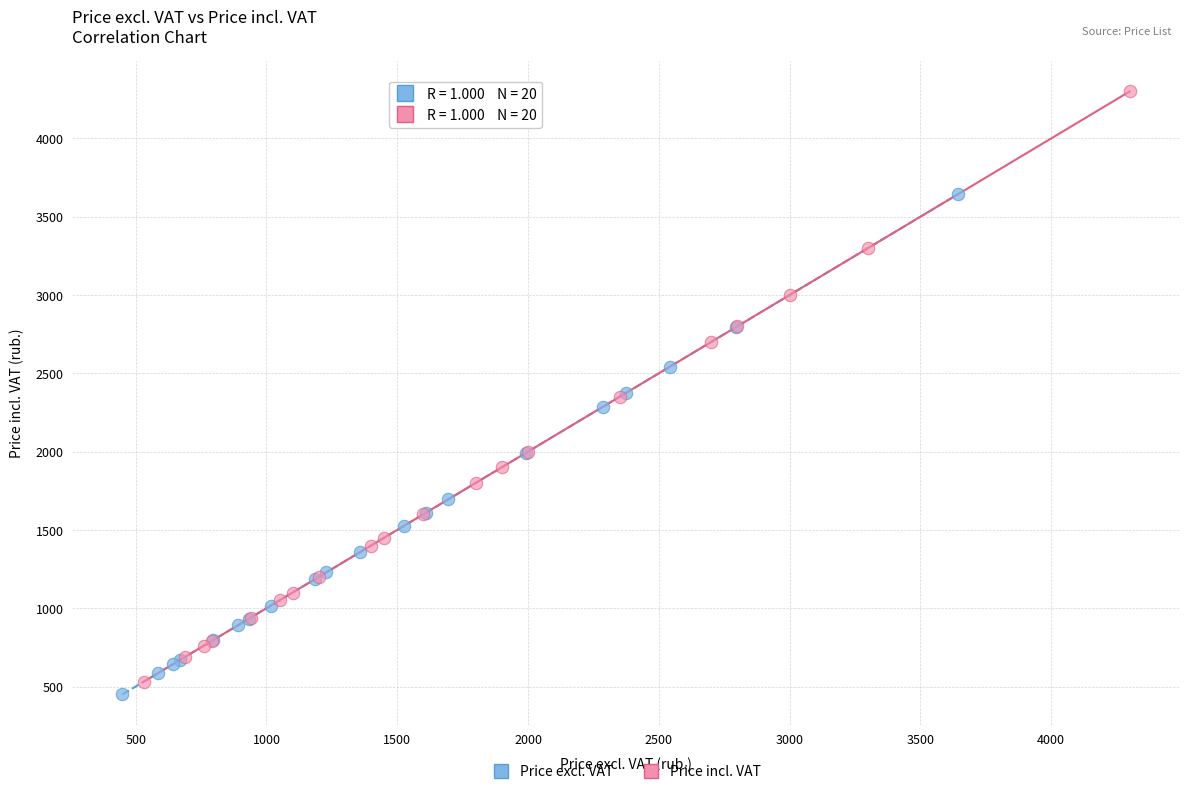

Which series has the largest Y range (max minus min)?

Price incl. VAT